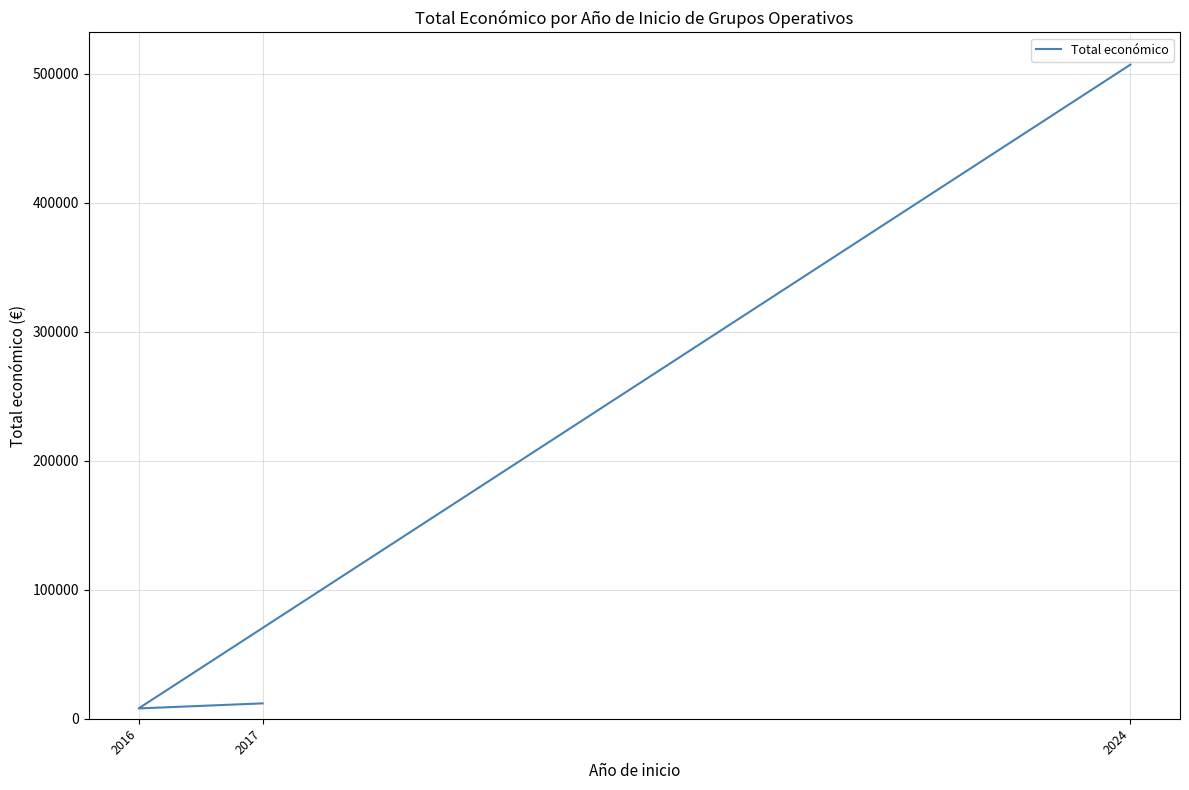

List the labels in order of value, largest first.

2024, 2017, 2016